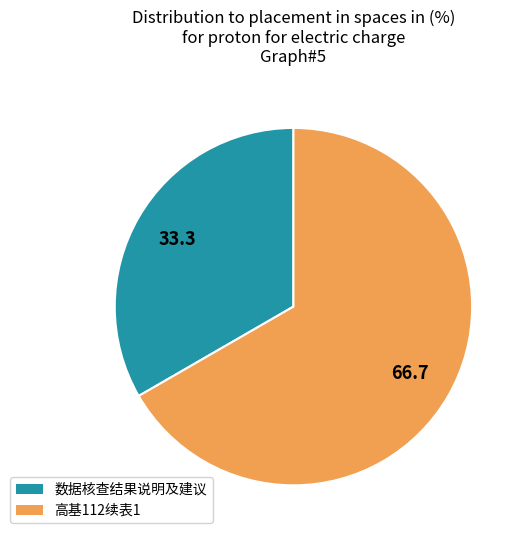

Is 高基112续表1 the majority of the pie?

Yes